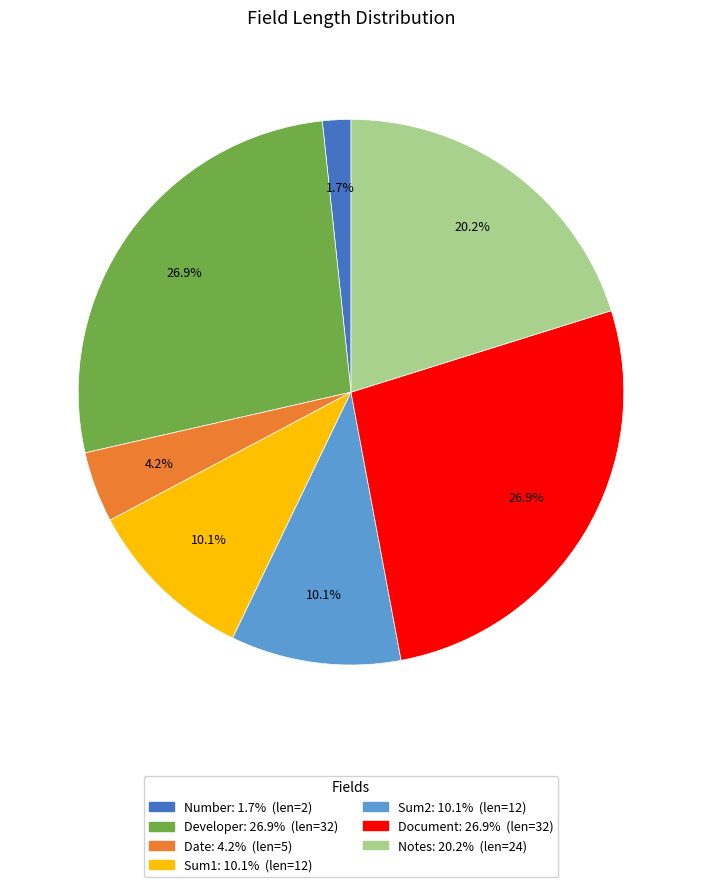

What percentage is NOT represented by Document?

73.1%